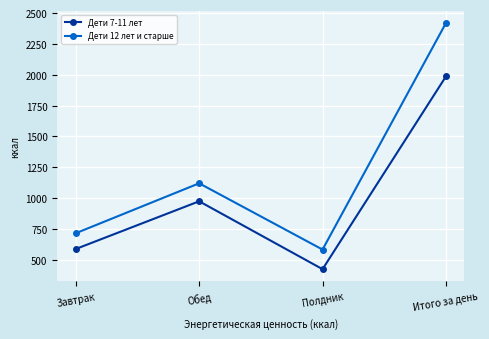

Which label corresponds to the largest value in the chart?

Итого за день